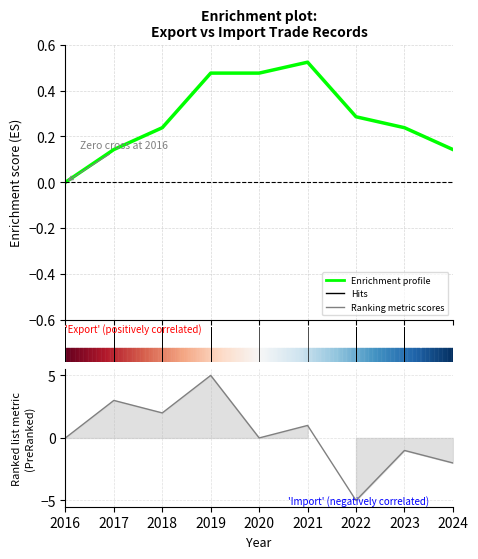

How many lines are shown in the chart?

1